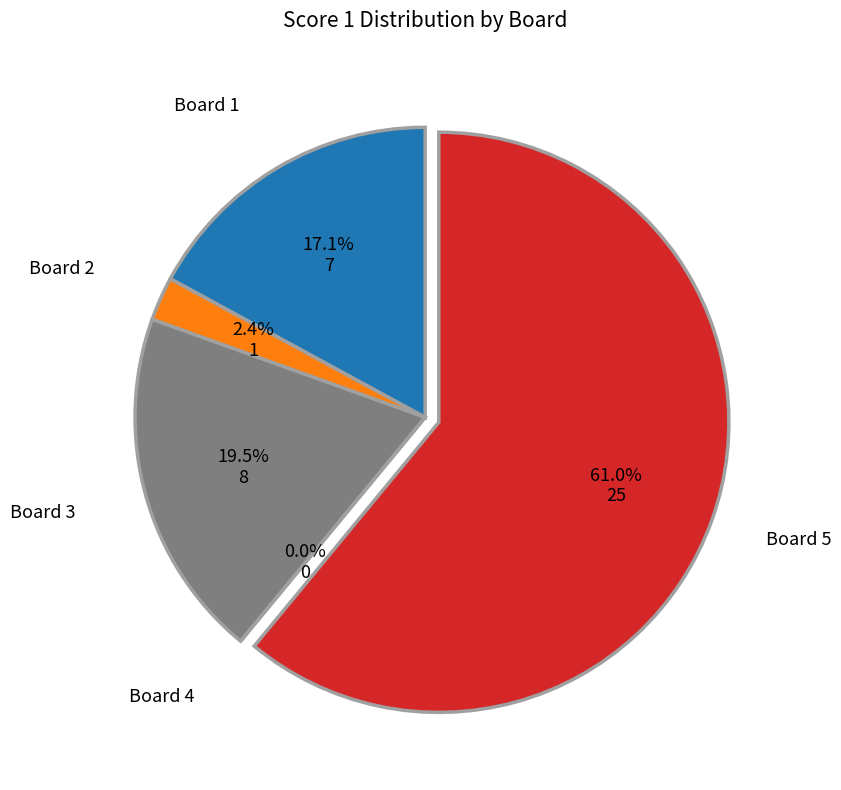

To the nearest percent, what is the difference between the largest and smallest slice percentages?

61%